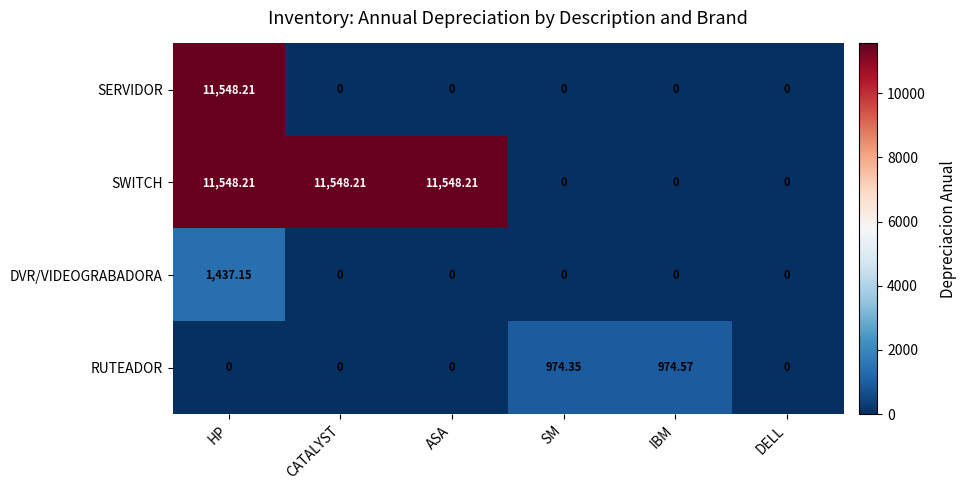

Which series changed the most between ASA and SM?

SWITCH